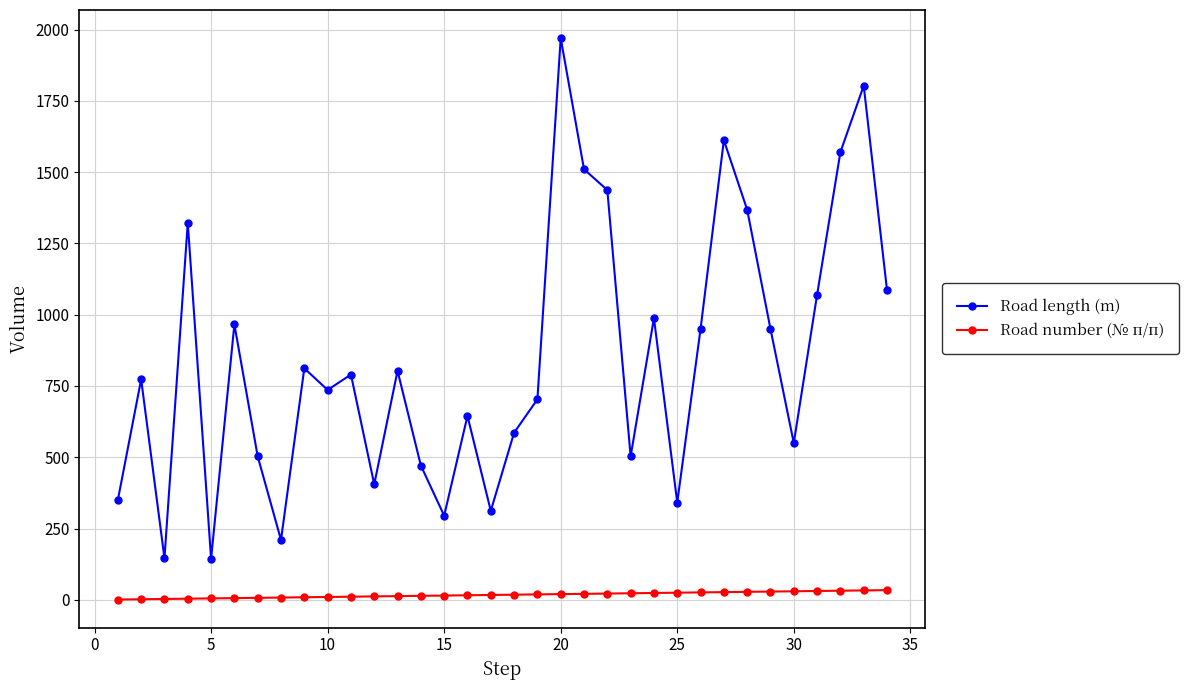

List the series in order of their overall mean, lowest first.

Road number (№ п/п), Road length (m)